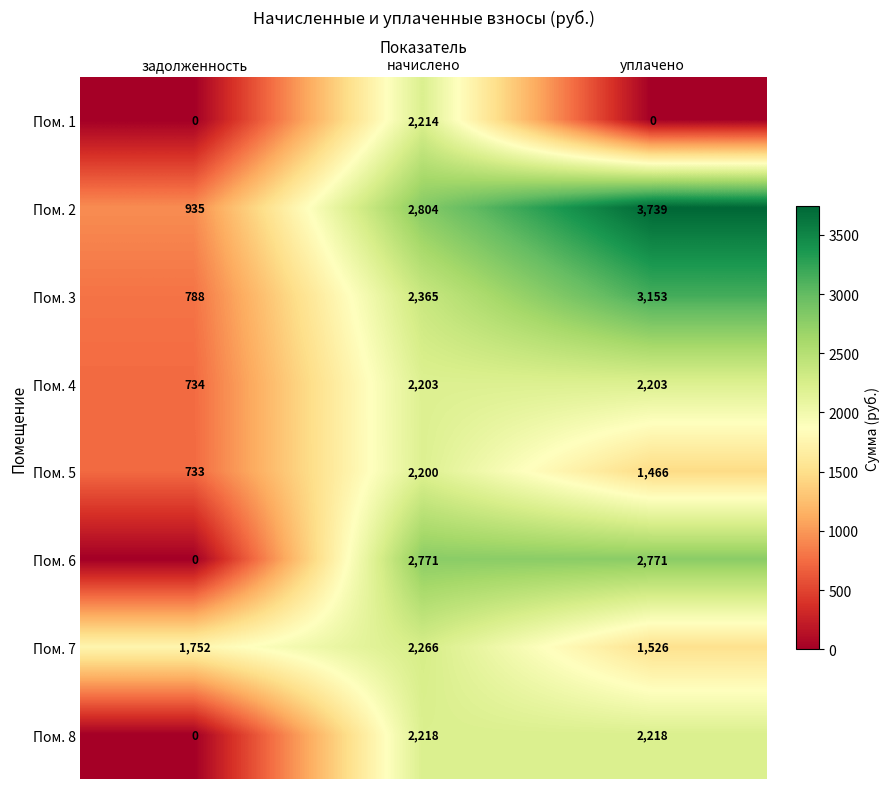

Which series has the largest range (max minus min)?

Пом. 2